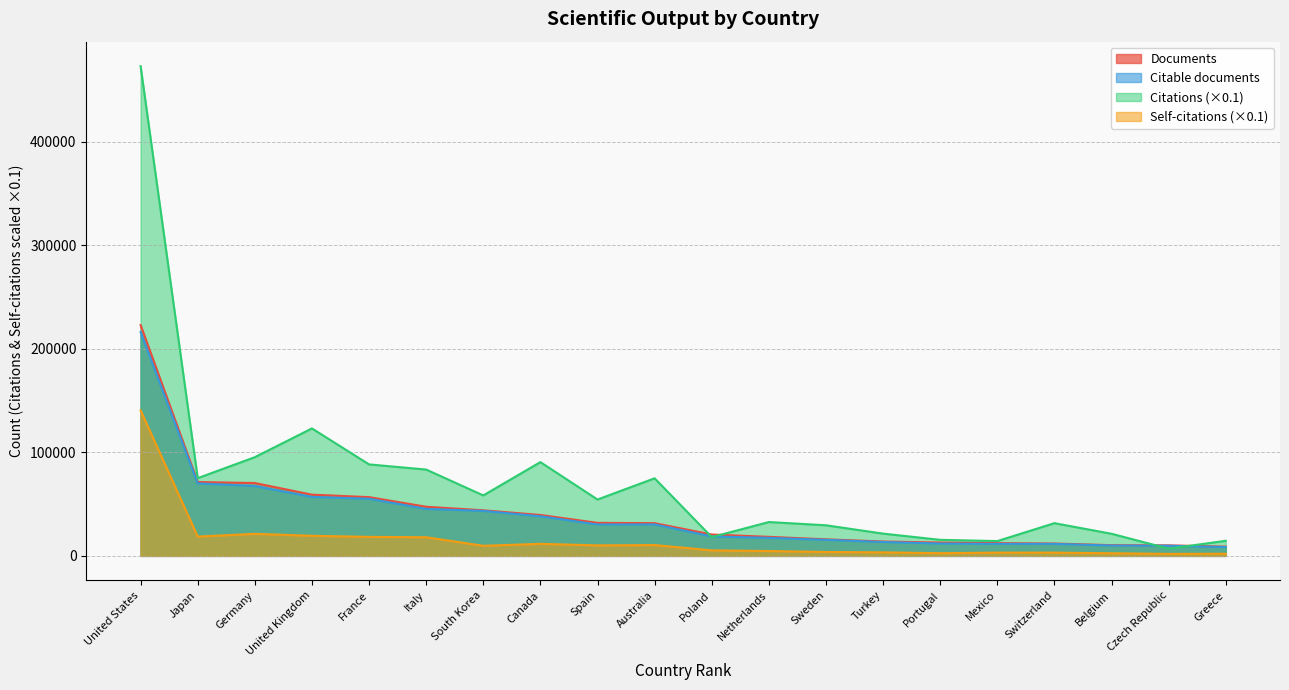

At which label does Self-citations first exceed 9747?

United States